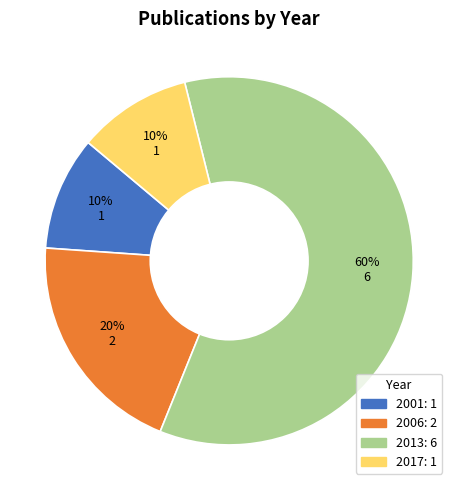

Count the number of slices in the pie.

4